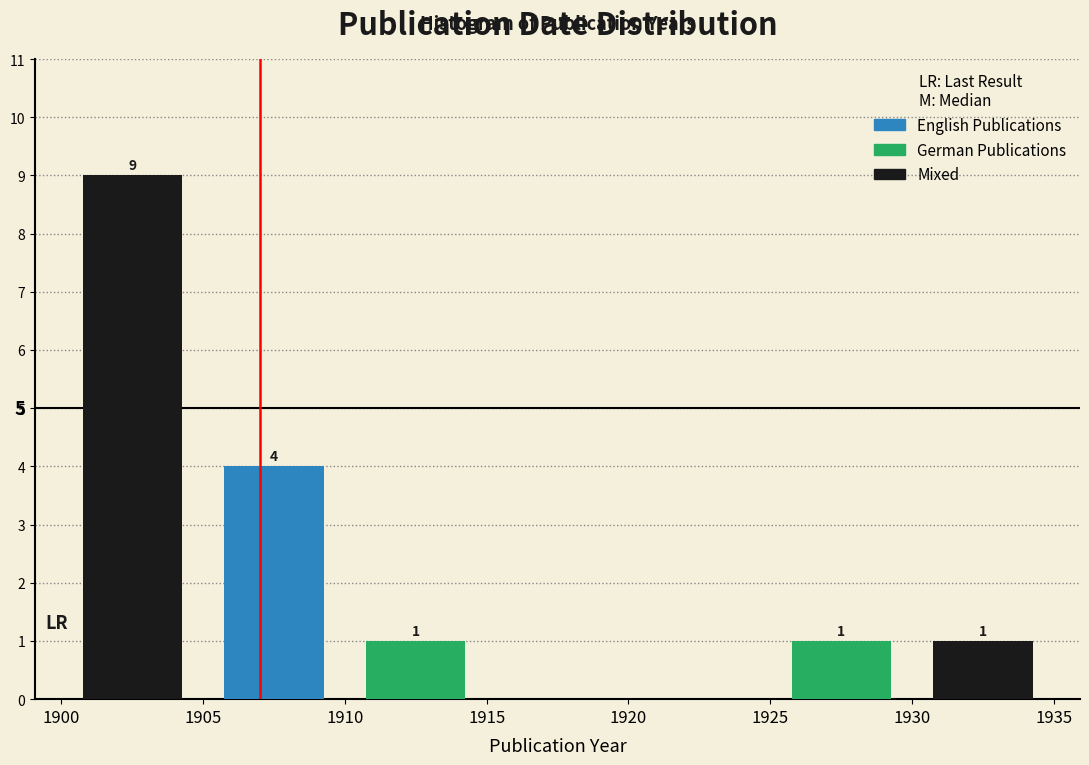

Which range on the x-axis has the tallest bar?

1900 to 1905